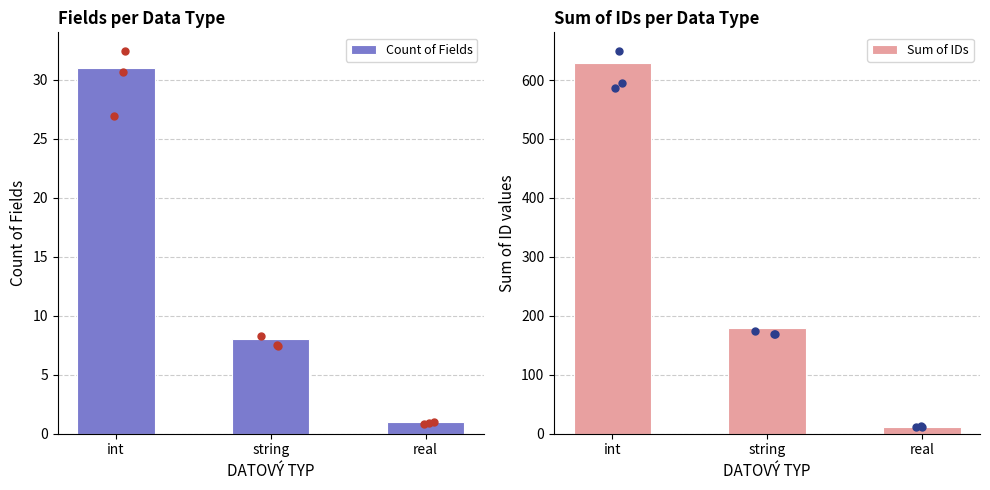

Which series contains the highest Y value?

Sum of IDs